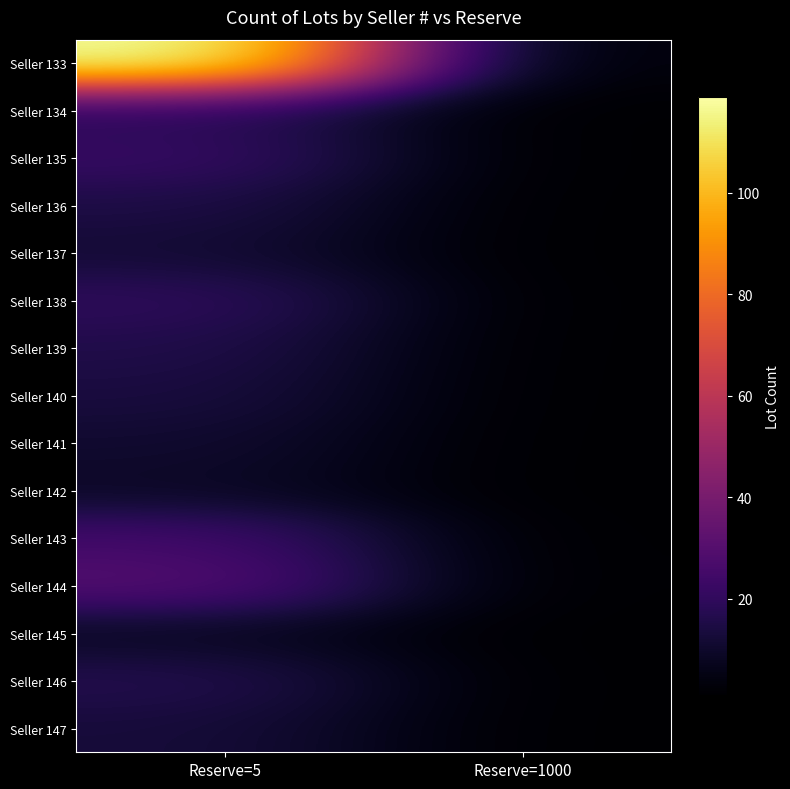

Count the number of categories in the chart.

2